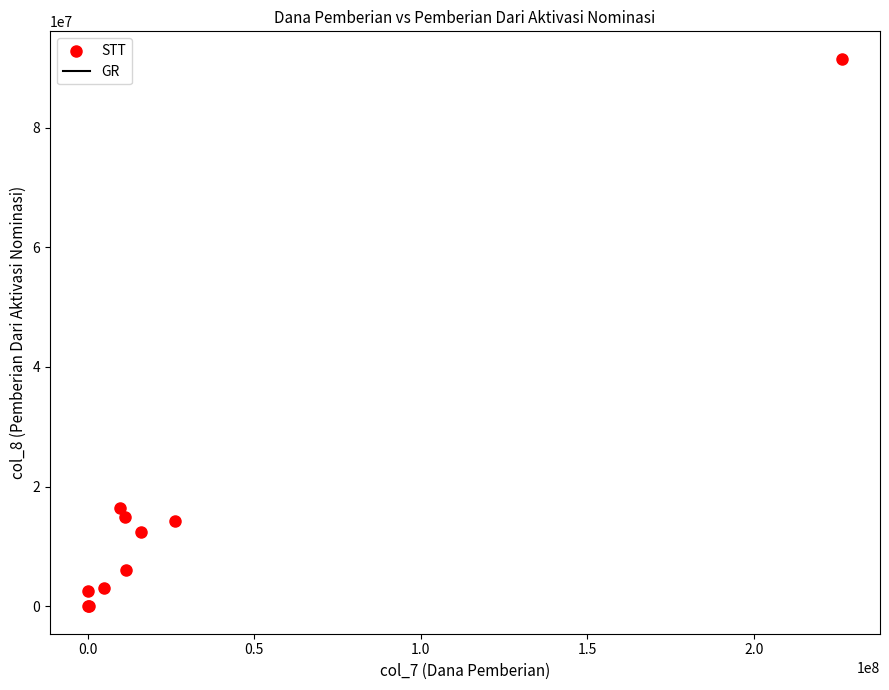

What Y value in the scatter plot is closest to 45750000?

16500000